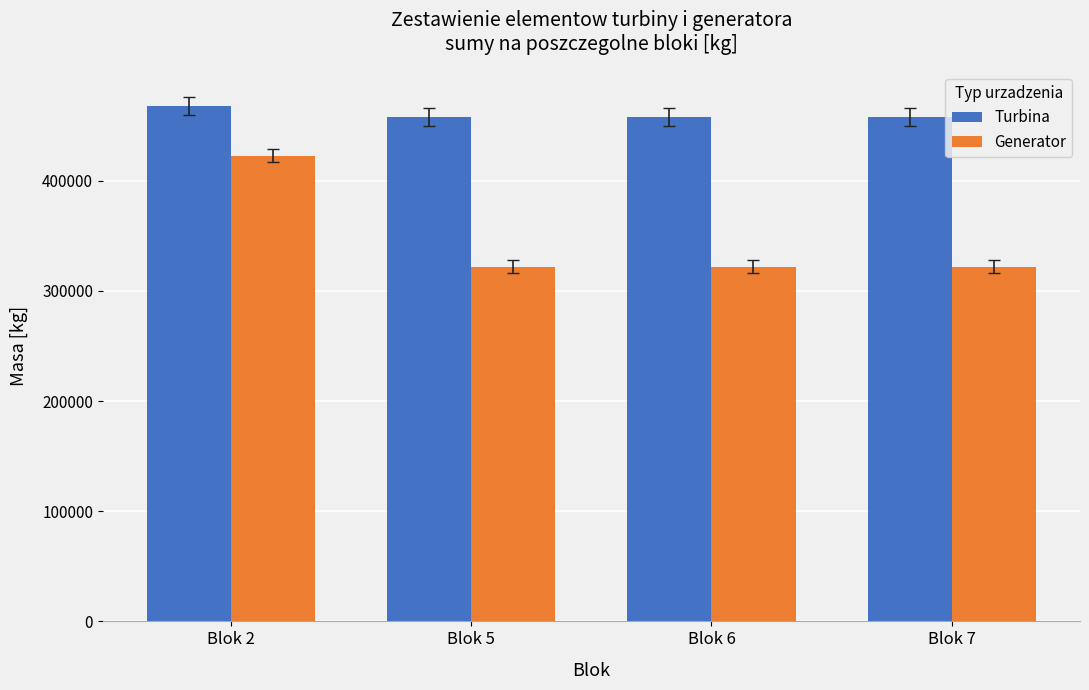

The Generator series shows 423000 at Blok 2. True or false?

True